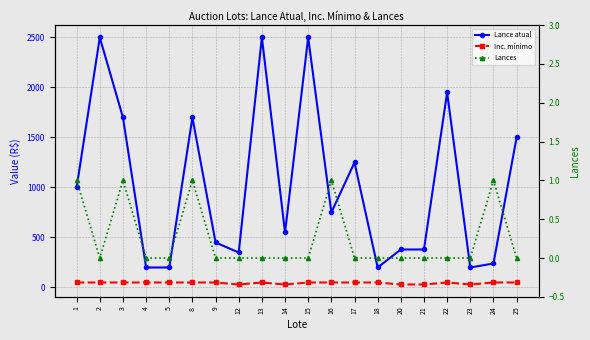

What is the difference between the second highest and minimum values in the Inc. mínimo series?

20